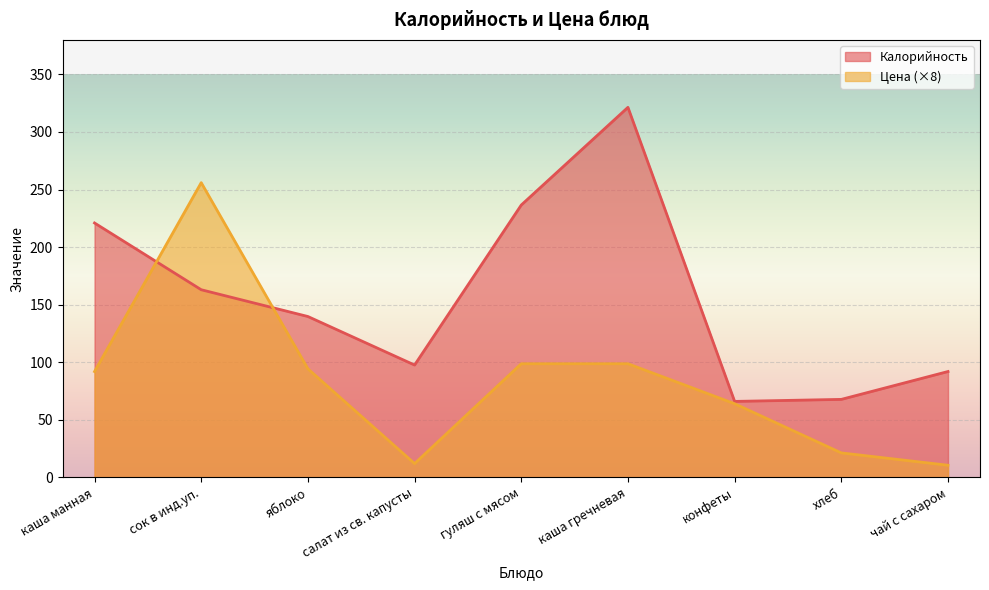

What is the spread (max minus min) of values at каша манная?

129.1